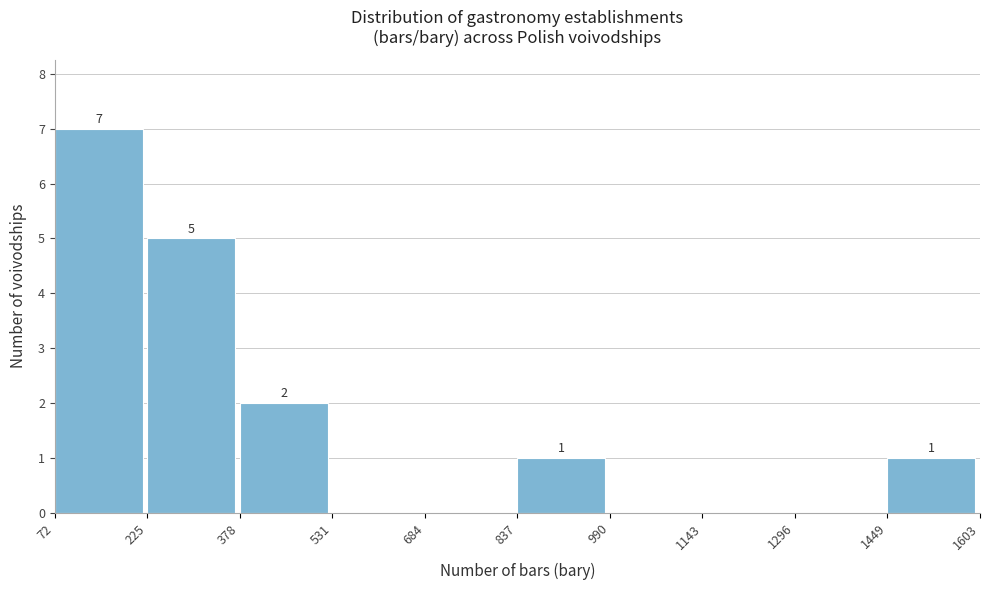

Which range on the x-axis has the tallest bar?

72 to 225